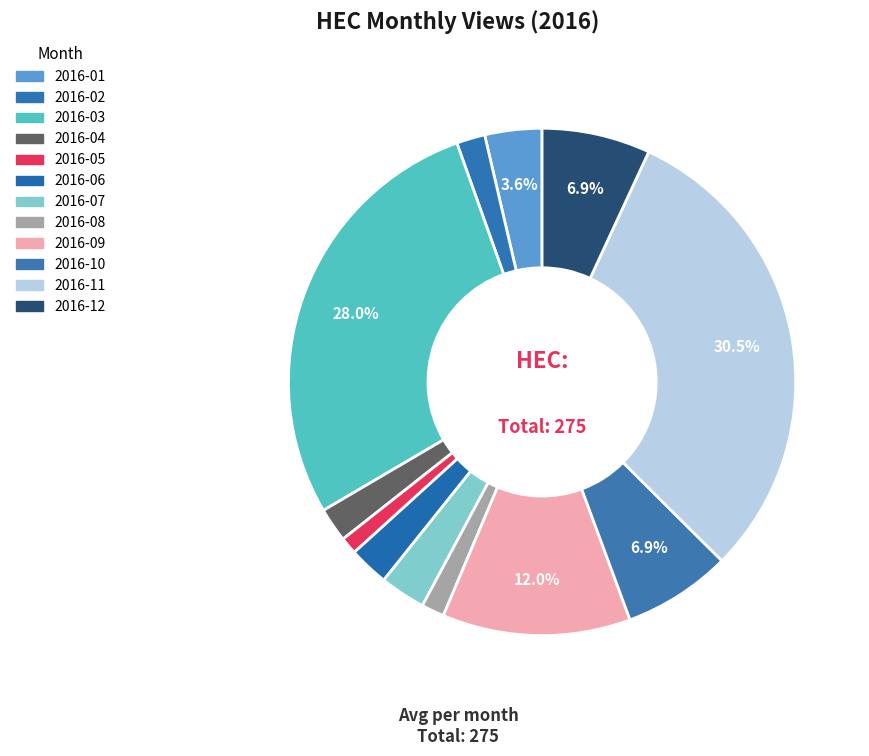

What is the change in value from 2016-08 to 2016-10?

+15